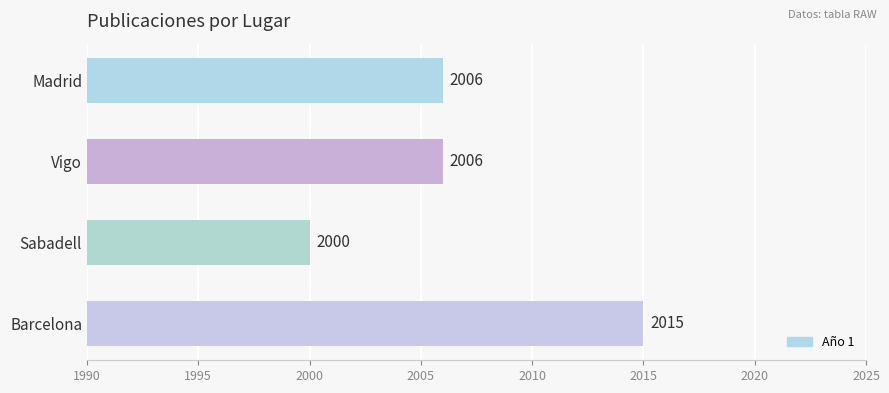

At which category does the chart reach its peak across all series?

Barcelona